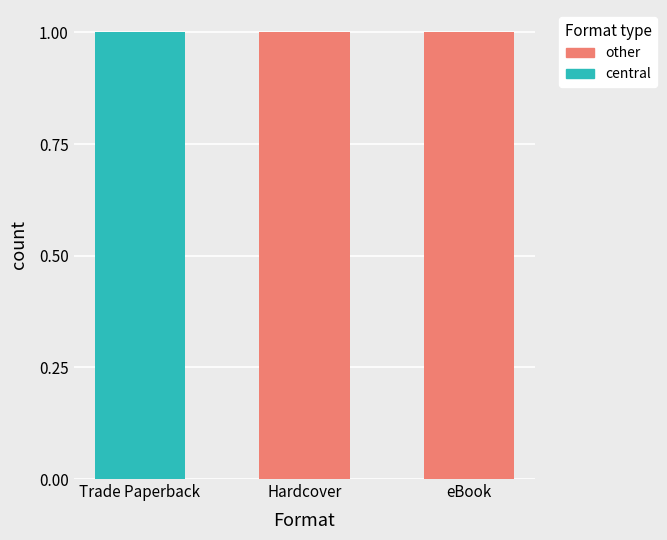

The central series shows 0 at Hardcover. True or false?

True